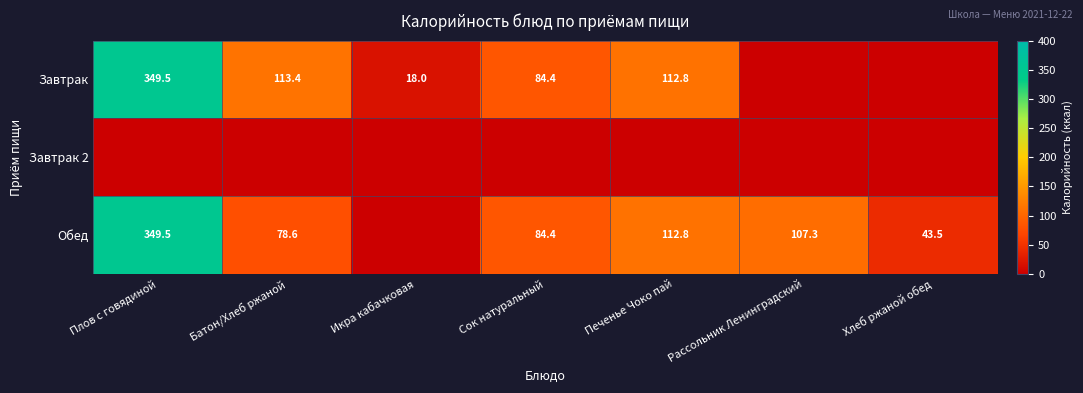

The Обед series shows 114.1 at Сок натуральный. True or false?

False